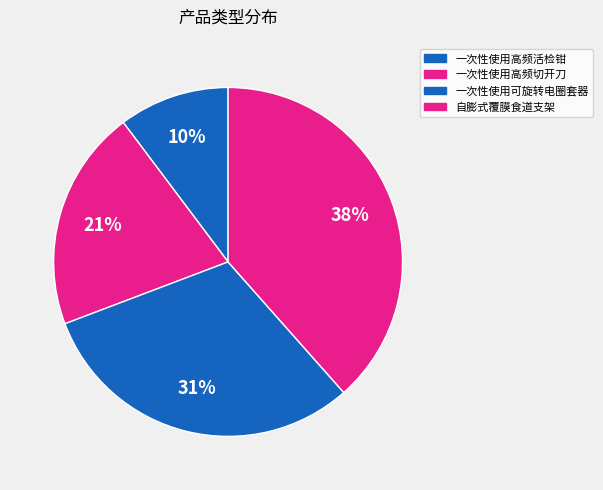

How many slices are in this pie chart?

4